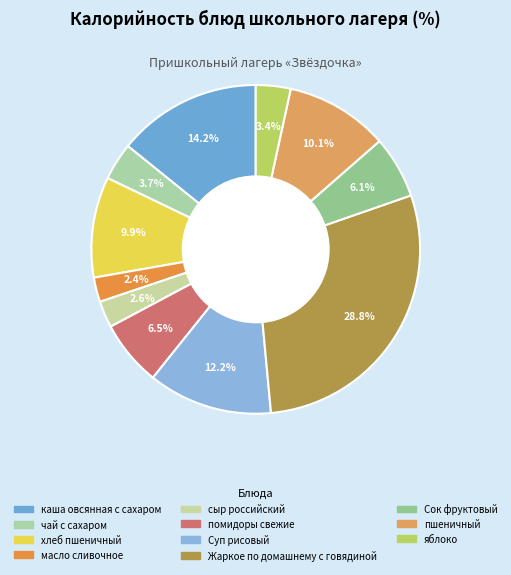

Rank the categories by value from highest to lowest.

Жаркое по домашнему с говядиной, каша овсянная с сахаром, Суп рисовый, пшеничный, хлеб пшеничный, помидоры свежие, Сок фруктовый, чай с сахаром, яблоко, сыр российский, масло сливочное